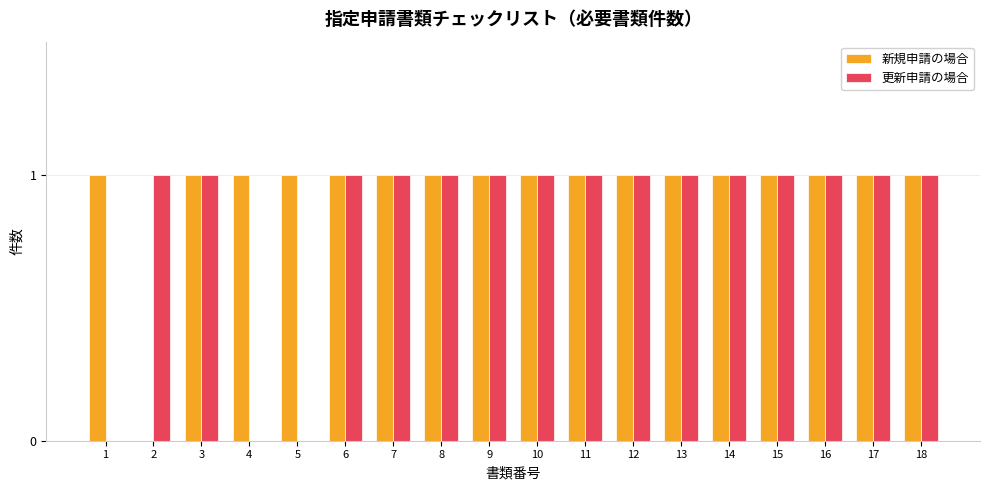

Reading right to left, transcribe all the data shown in this chart.

新規申請の場合: 1	1	1	1	1	1	1	1	1	1	1	1	1	1	1	1	0	1
更新申請の場合: 1	1	1	1	1	1	1	1	1	1	1	1	1	0	0	1	1	0